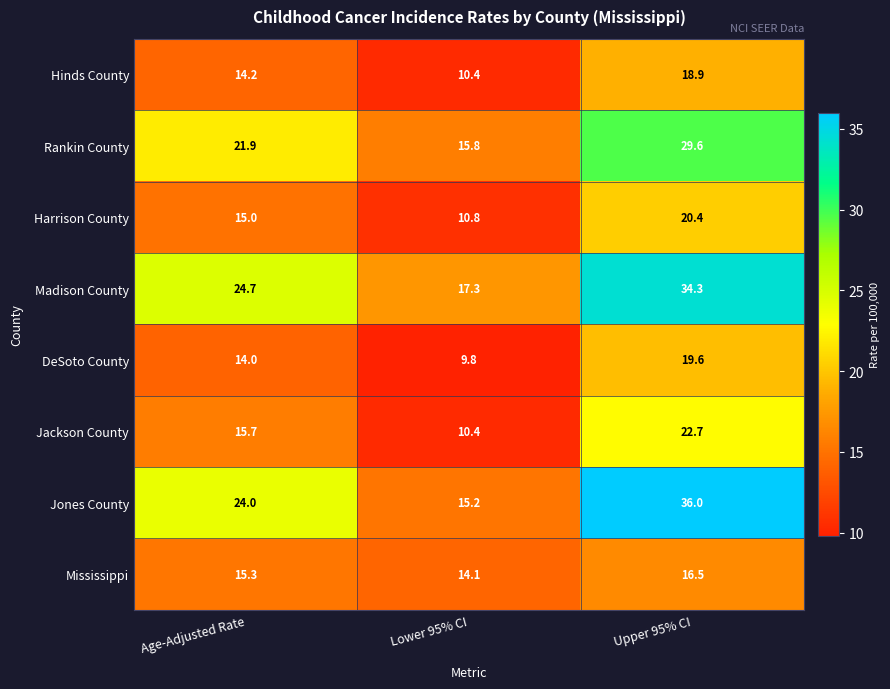

What is the difference between the maximum and minimum values in the Rankin County series?

13.8